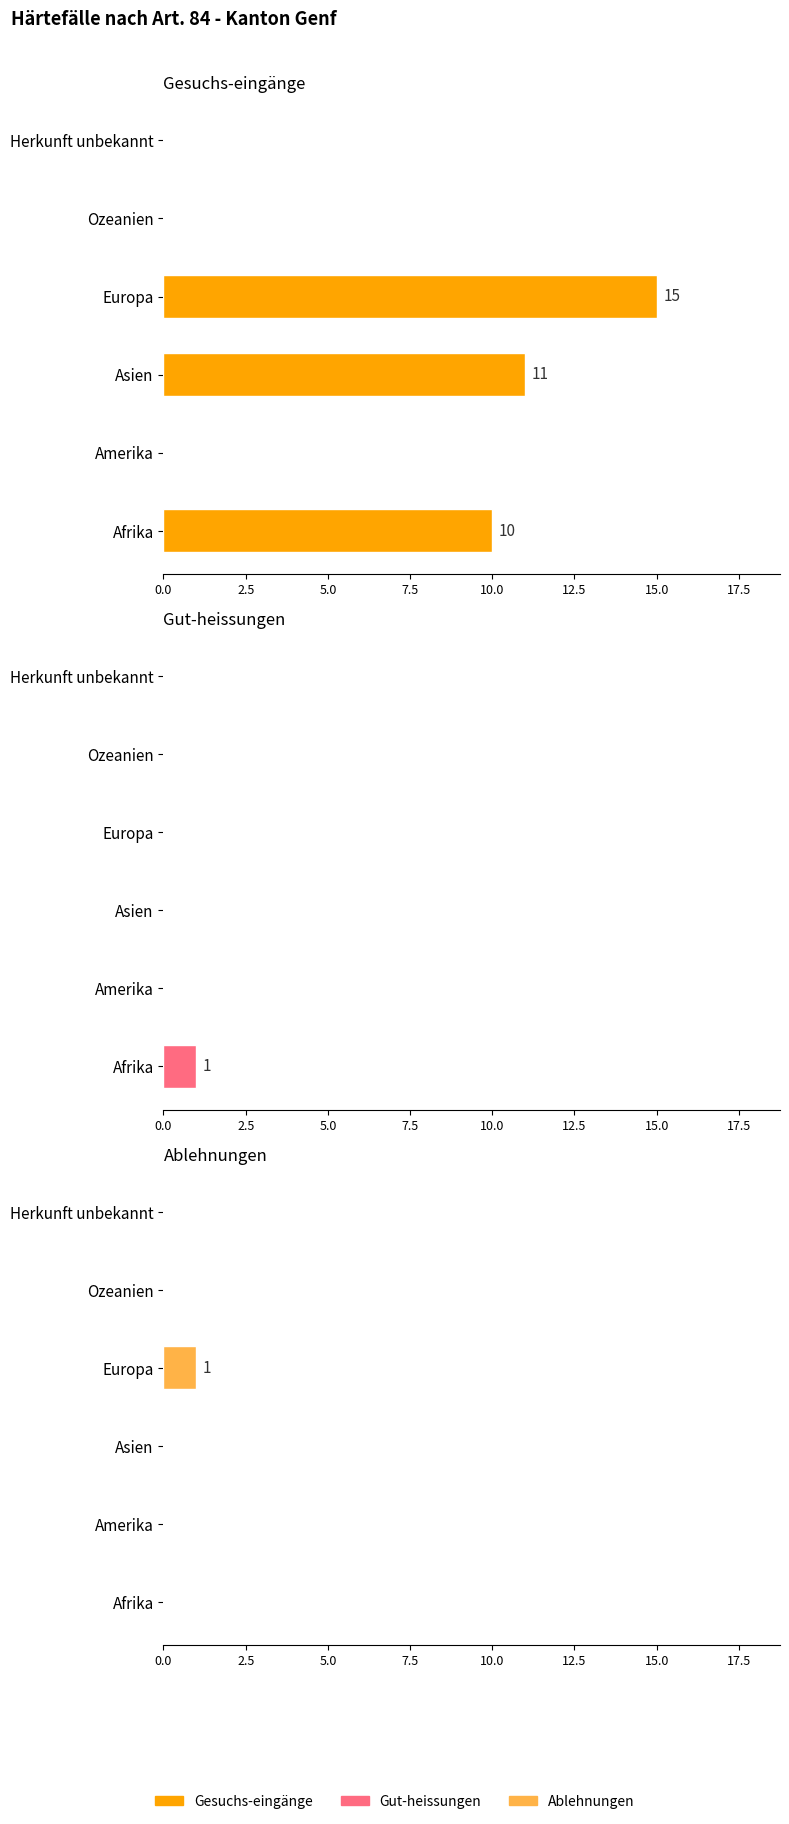

What are all the series names shown in the legend?

Gesuchs-eingänge, Gut-heissungen, Ablehnungen